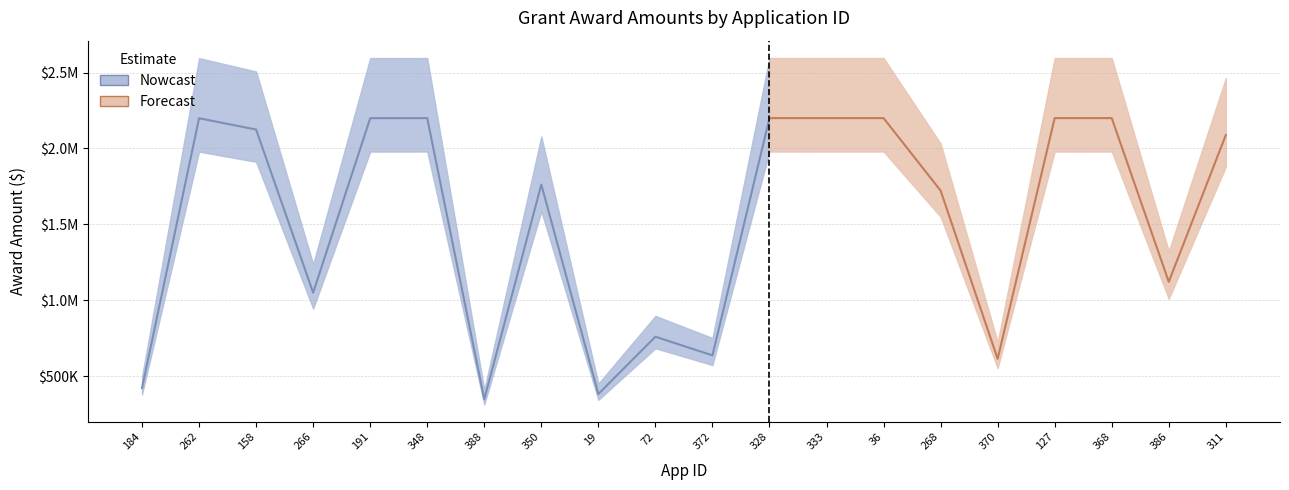

What is the maximum value shown in the chart?

2200000.0